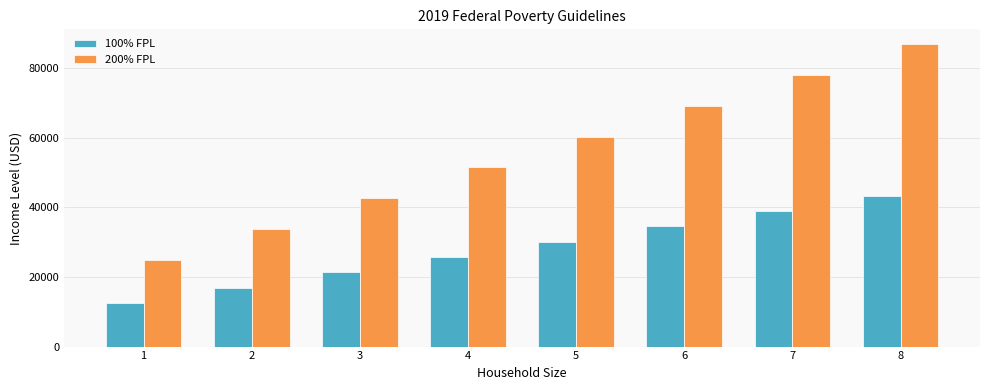

What is the minimum value shown in the chart?

12490